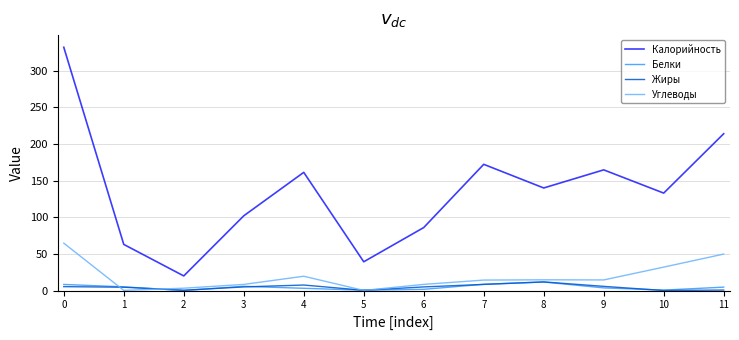

Which series has the largest total across all categories?

Калорийность